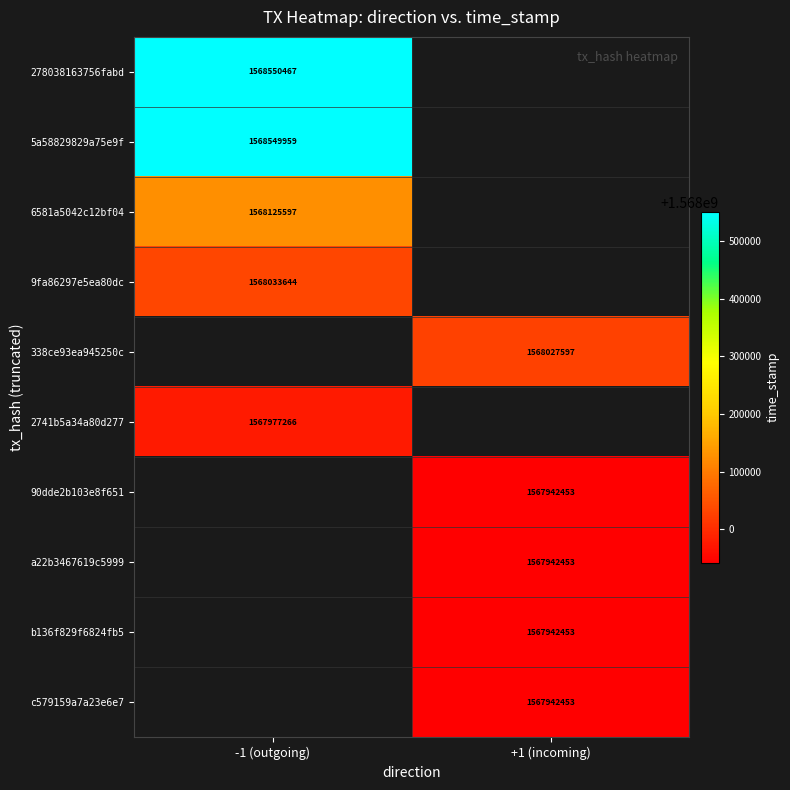

Is it true that 6581a5042c12bf04 equals 2502905680 at -1 (outgoing)?

False